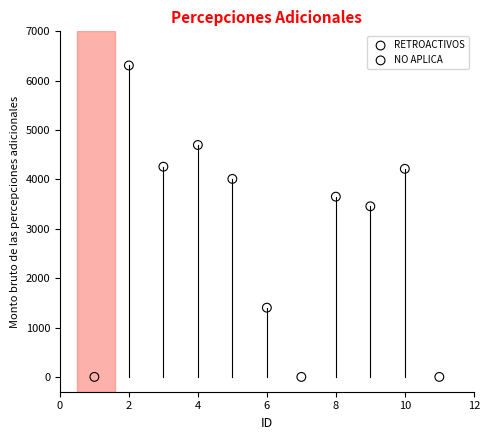

What are all the series names shown in the legend?

RETROACTIVOS, NO APLICA